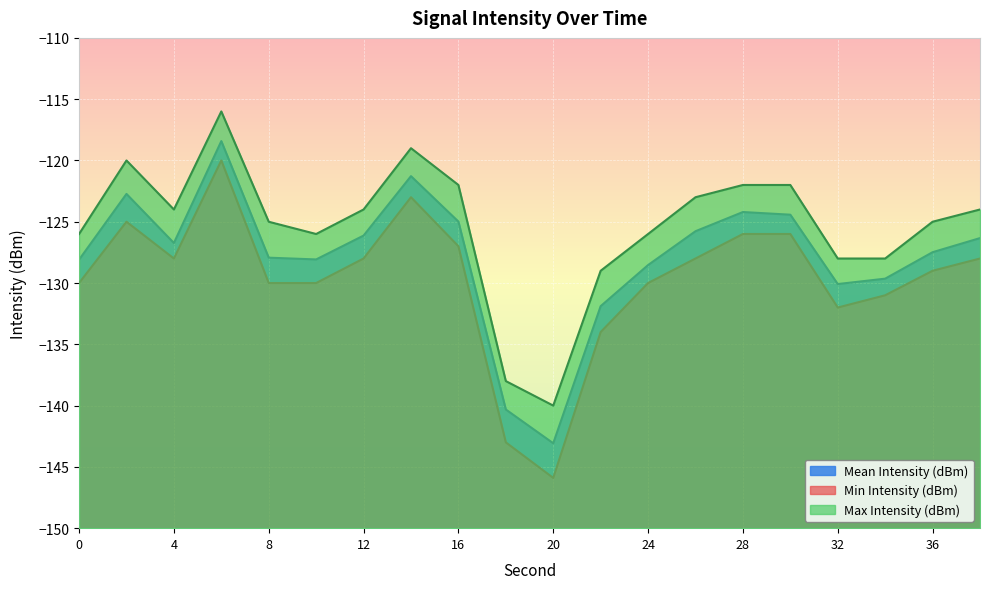

True or false: Min Intensity (dBm) has a value of -222.8 at 8.

False